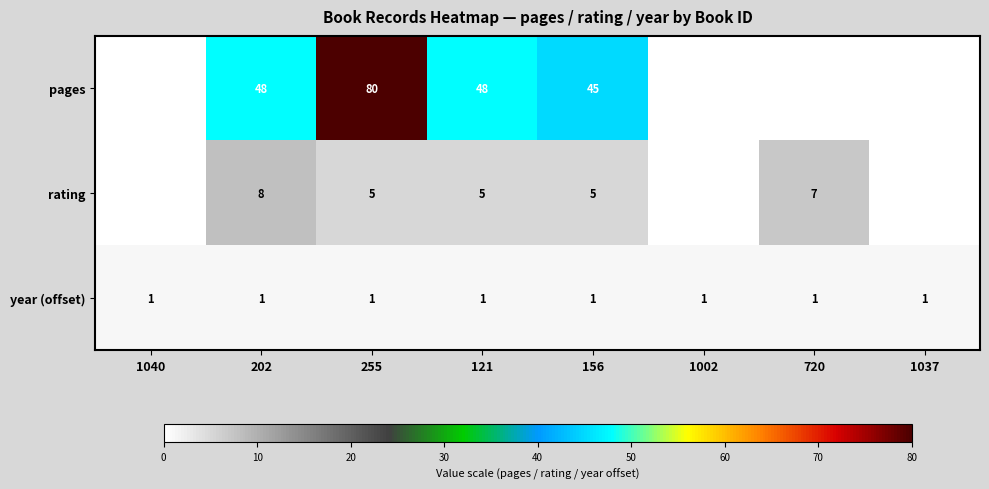

The value of year (offset) at 255 is 1. True or false?

True